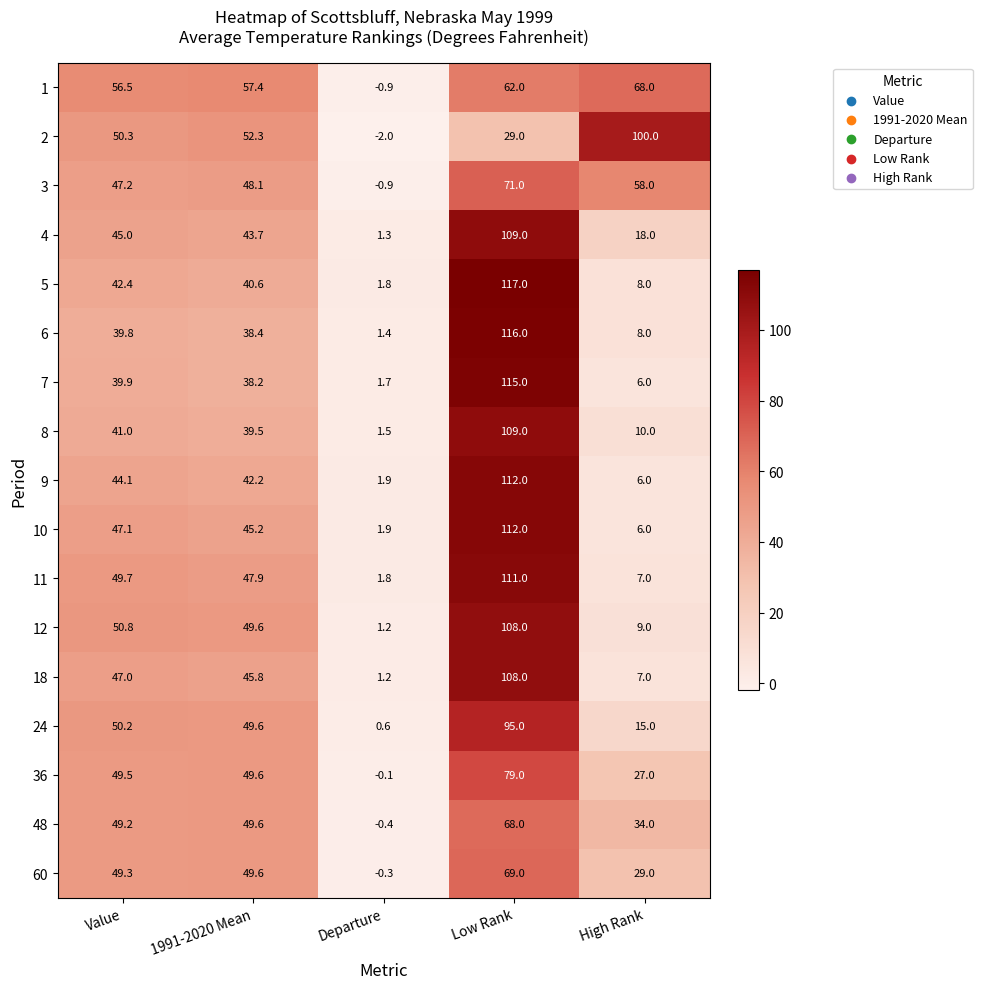

At which category is the sum across all series the highest?

Low Rank